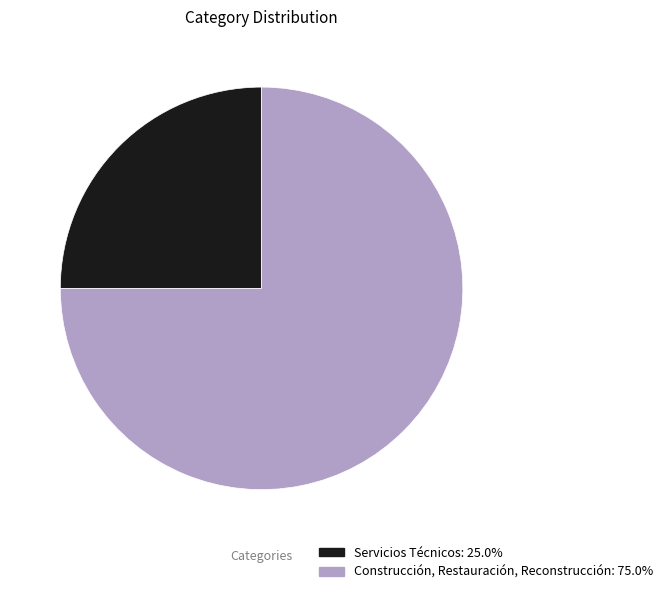

How many segments does this pie chart have?

2